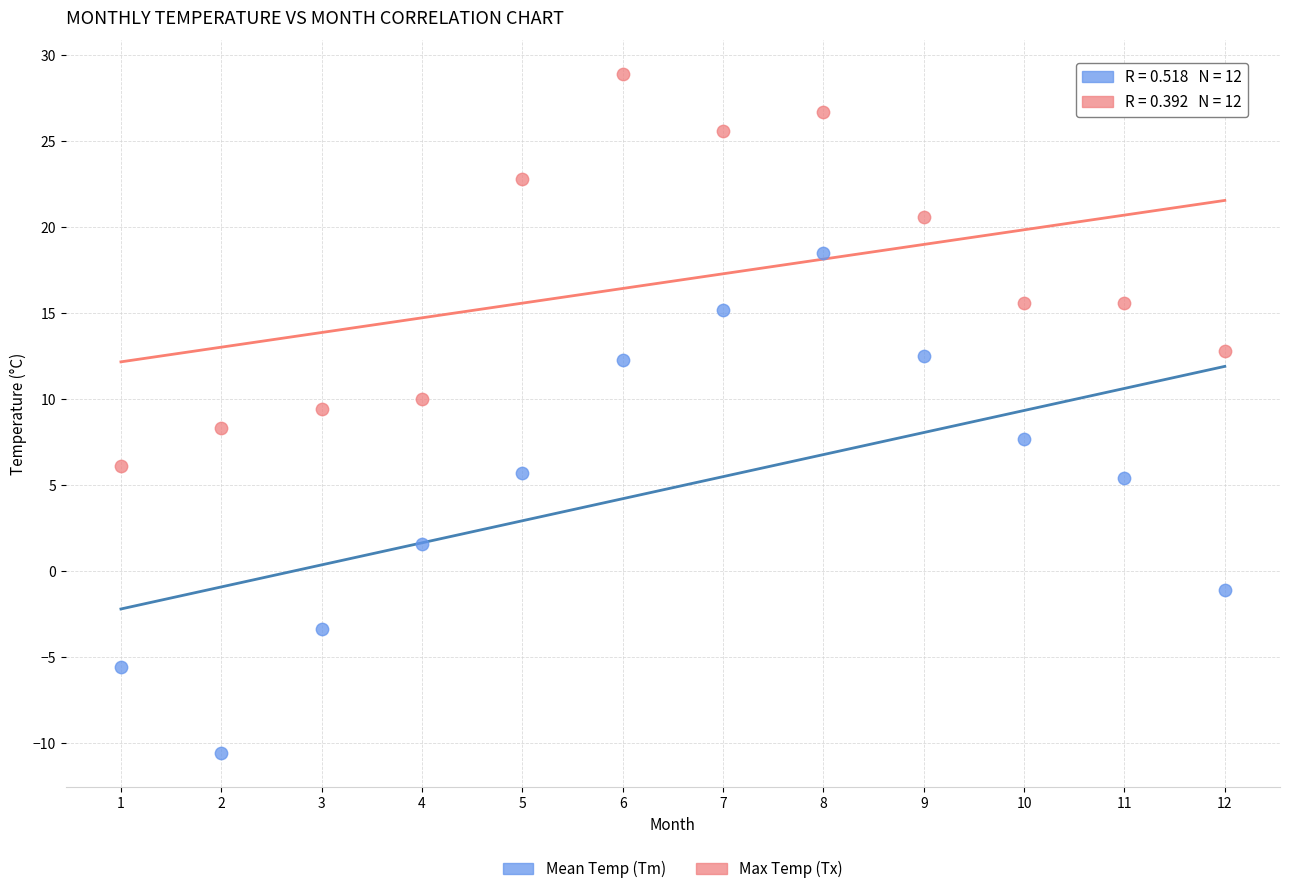

In the Mean Temp (Tm) series, what Y value is closest to 3?

1.6